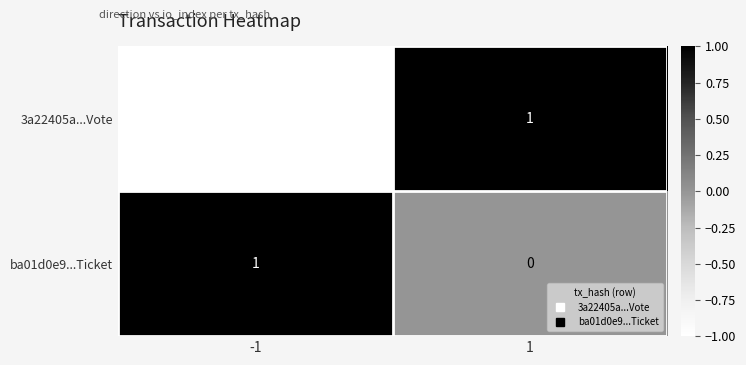

At which category is the sum across all series the highest?

1